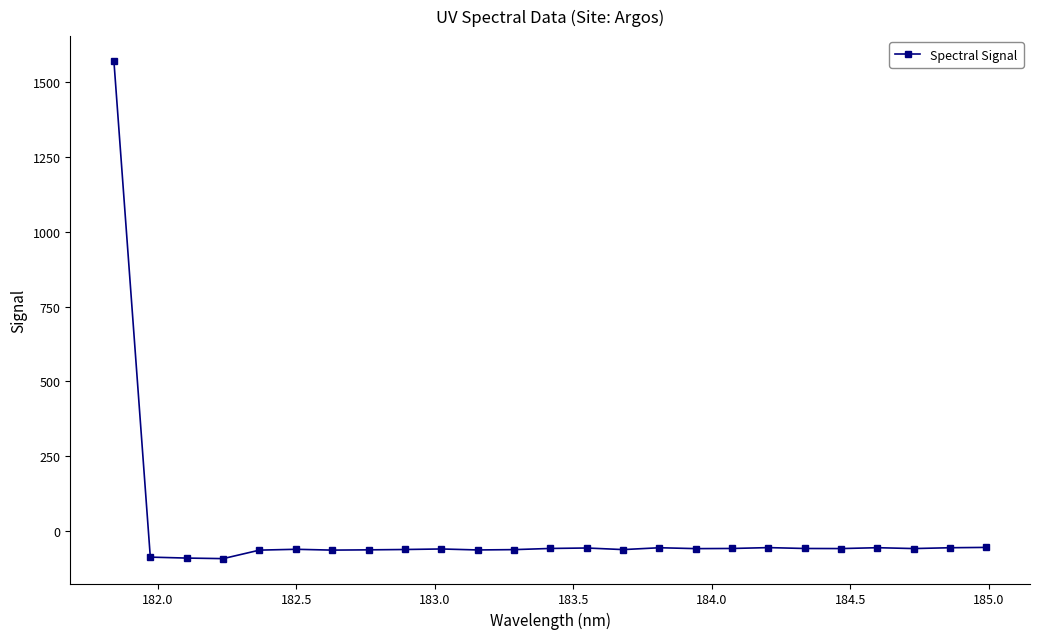

What is the difference between the maximum and second lowest values?

1657.8